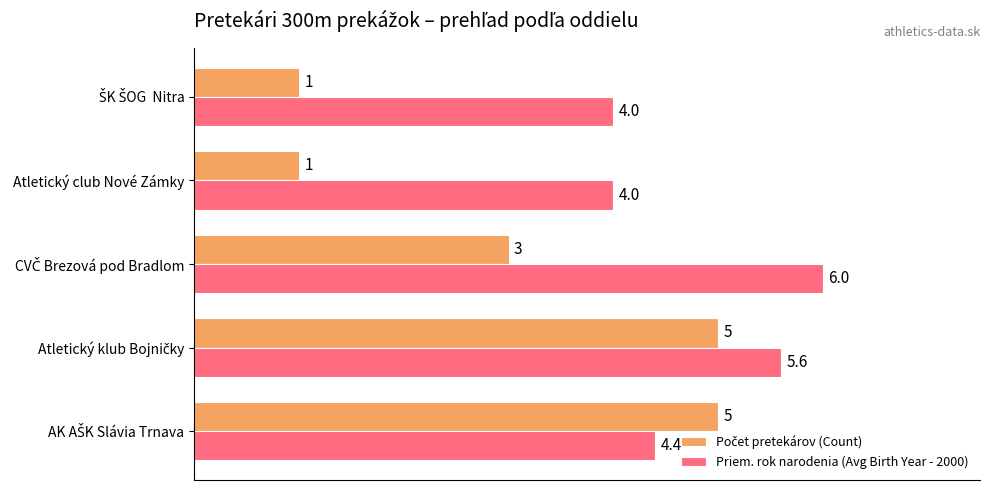

What is the smallest value displayed?

1.0